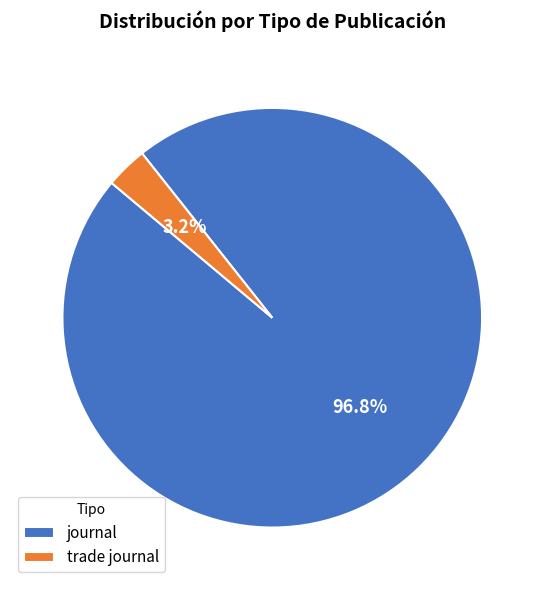

Which has a higher value, journal or trade journal?

journal